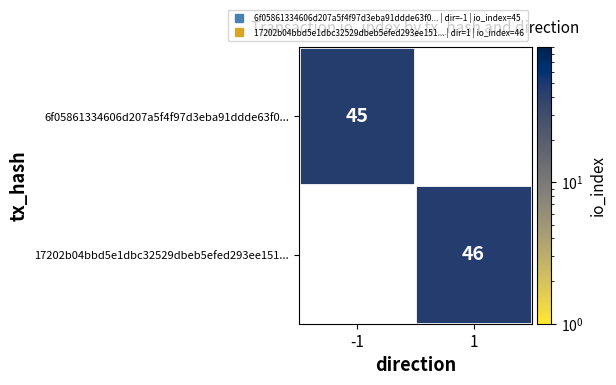

At which label does 17202b04bbd5e1dbc32529dbeb5efed293ee151... reach its minimum?

-1